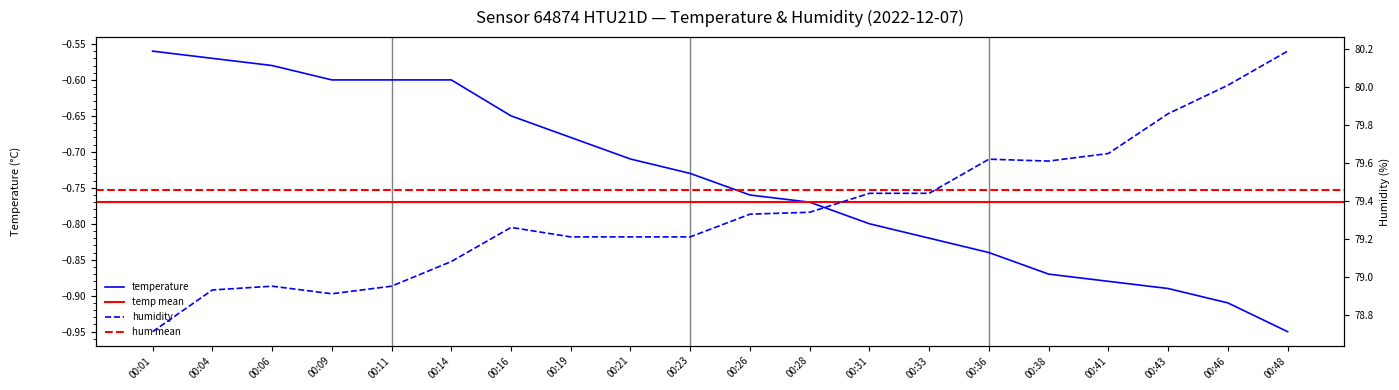

Where is temperature nearest to the value 0?

00:01